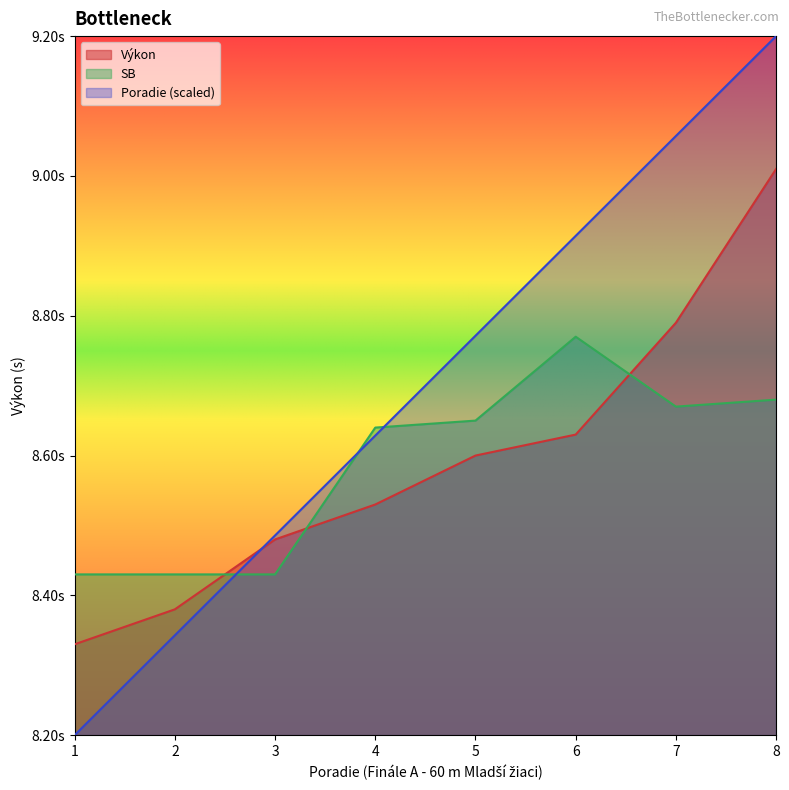

Does the chart display data point markers on the line(s)?

No